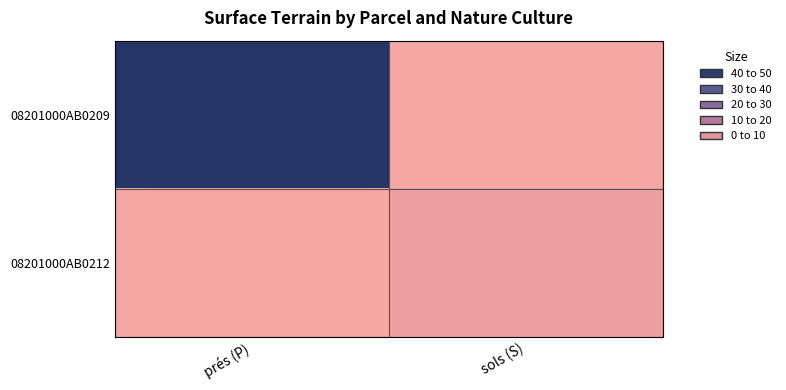

At how many categories does at least one series exceed 9?

1